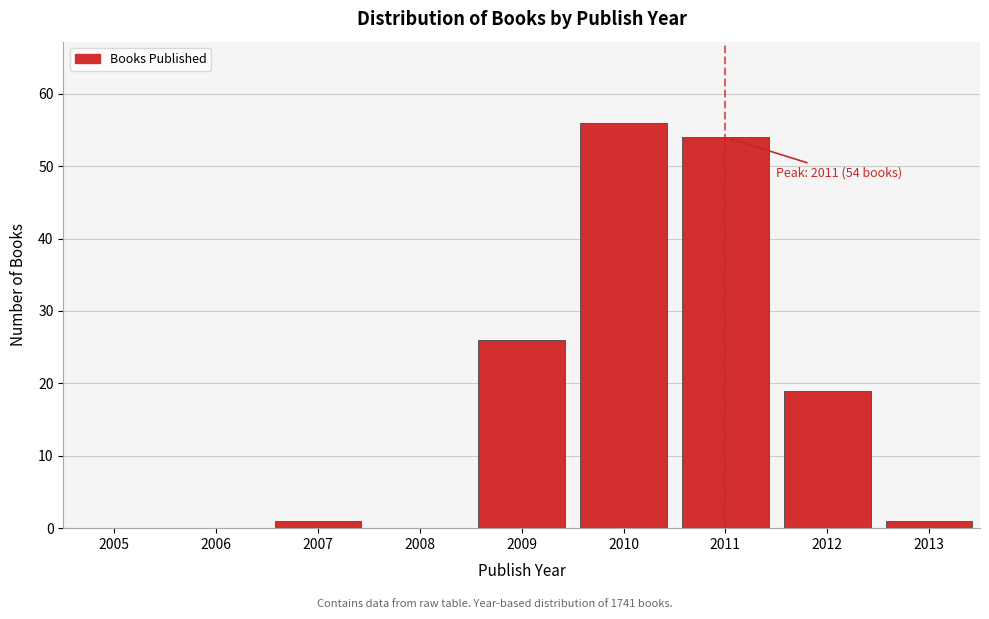

Reading right to left, extract all data points from this chart.

2013=1	2012=19	2011=54	2010=56	2009=26	2008=0	2007=1	2006=0	2005=0